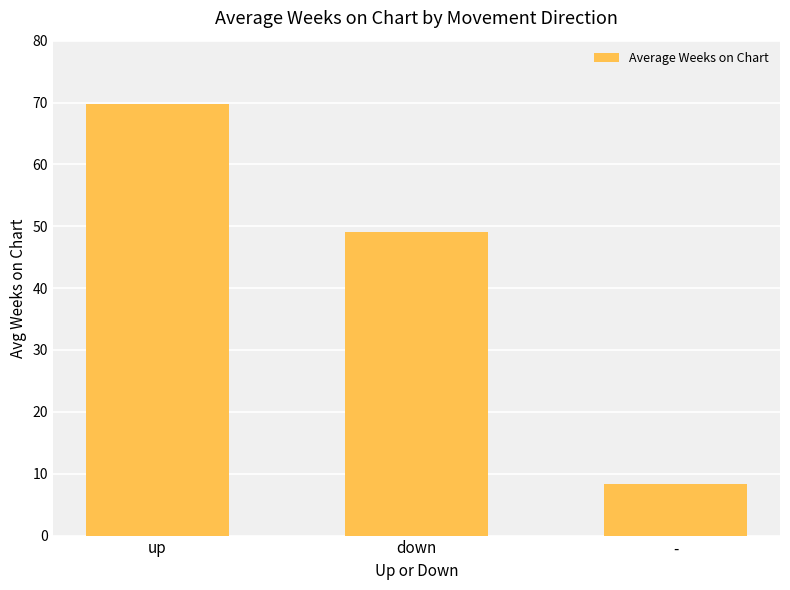

What is the minimum value shown in the chart?

8.3